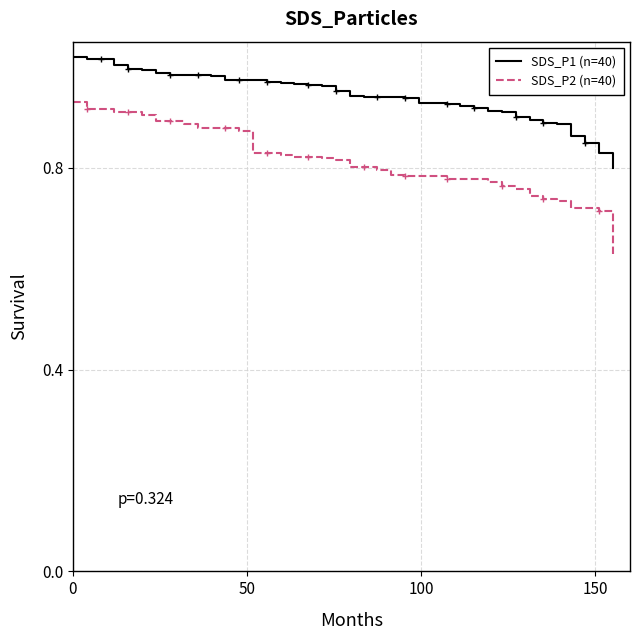

List the series in order of their peak value, highest first.

SDS_P1 (n=40), SDS_P2 (n=40)